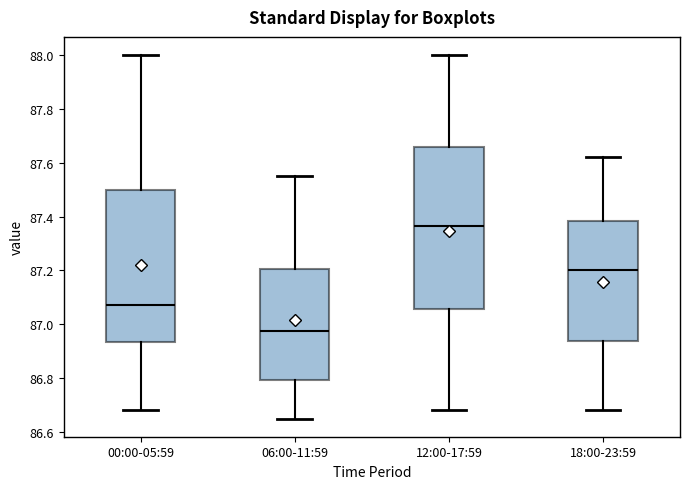

Reading left to right, transcribe this box plot: for each box, give where its median line is, the range the box spans, and where its two whiskers end, as read against the y-axis. The values are not printed on the chart, so give them approximately, as read against the axis.

00:00-05:59: median 87.08, box 86.94 to 87.50, whiskers 86.68 to 88.00
06:00-11:59: median 86.98, box 86.80 to 87.20, whiskers 86.66 to 87.56
12:00-17:59: median 87.36, box 87.06 to 87.66, whiskers 86.68 to 88.00
18:00-23:59: median 87.20, box 86.94 to 87.38, whiskers 86.68 to 87.62